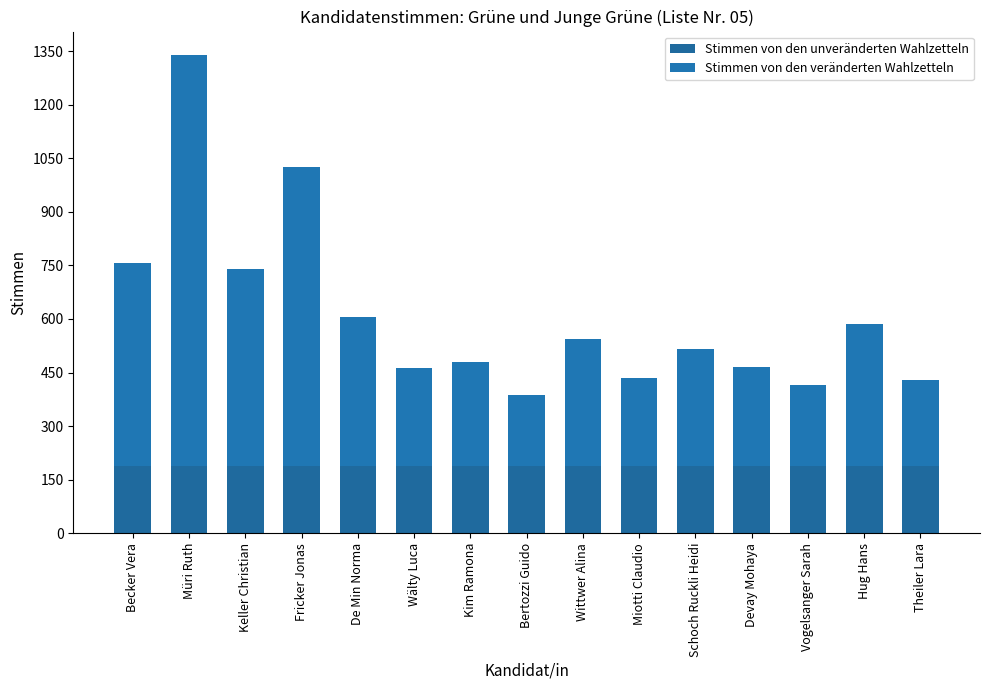

Does the chart contain any negative values?

No